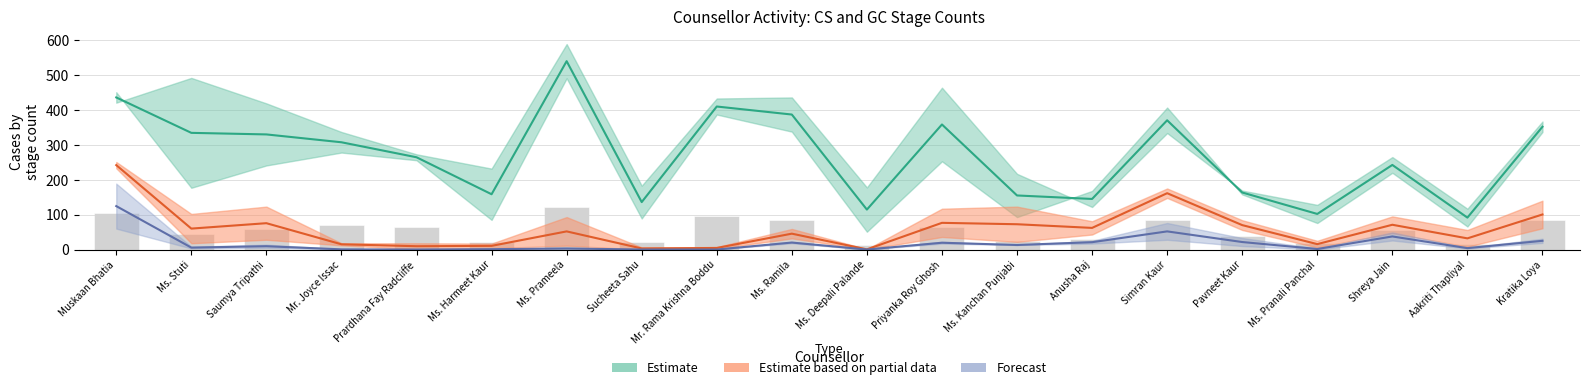

The CS3 series shows -32 at Ms. Pranali Panchal. True or false?

False